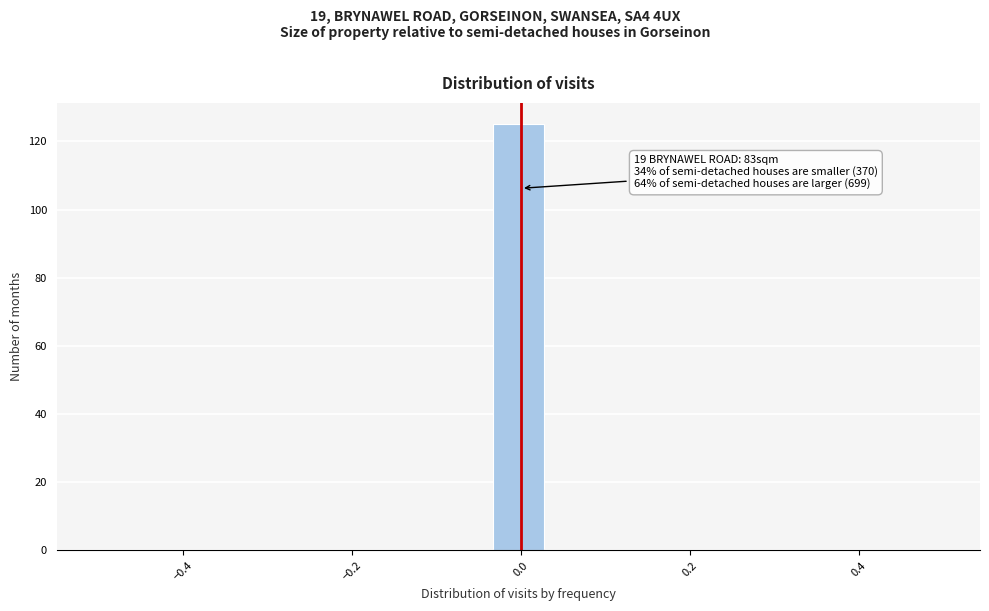

Read against the x-axis, roughly where is the centre of the tallest bar?

0.00